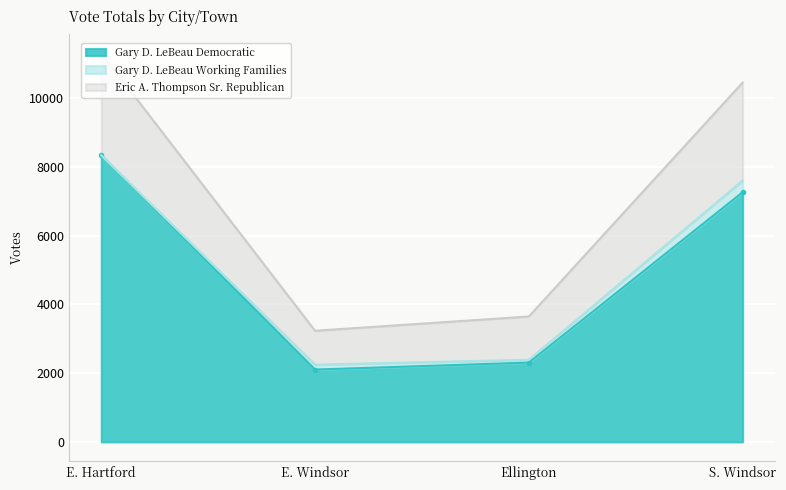

Is it true that Gary D. LeBeau Democratic equals 1369 at Ellington?

False